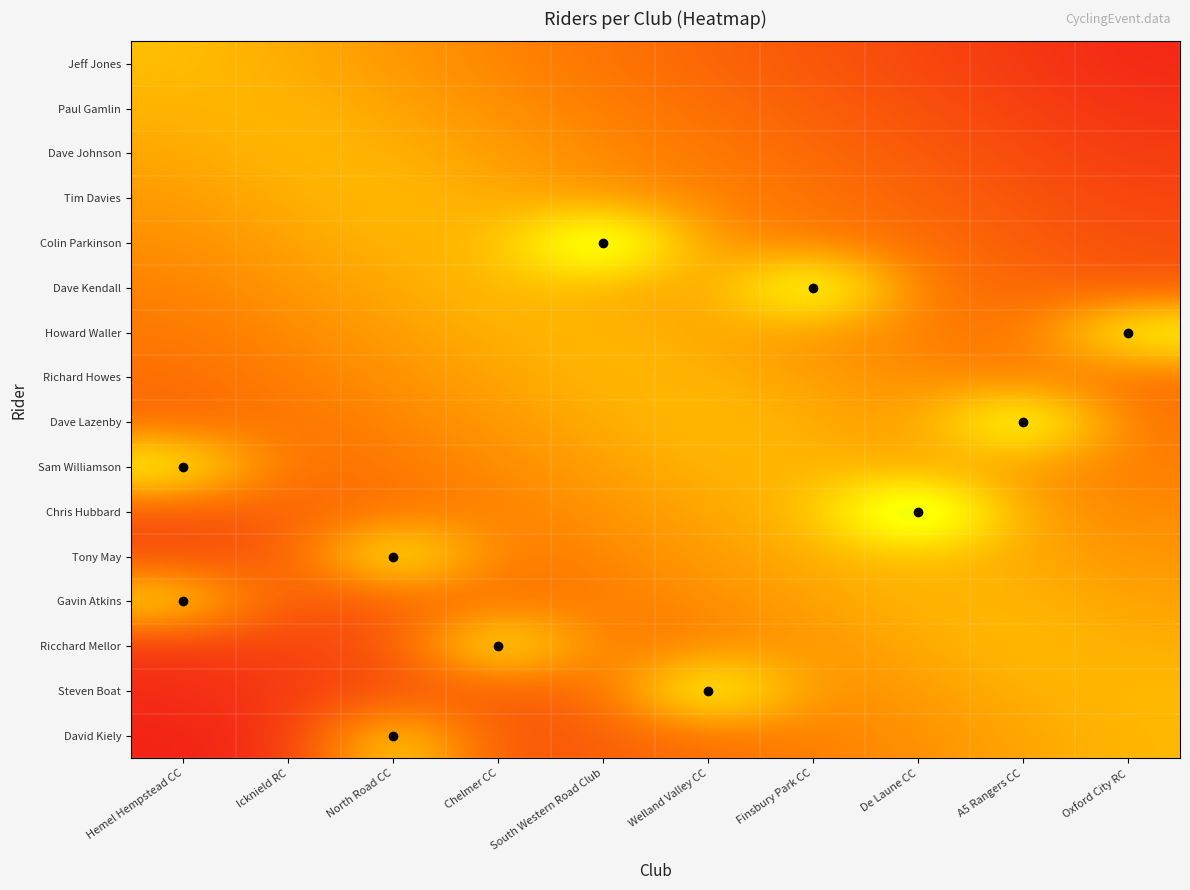

At which category is the sum across all series the highest?

Welland Valley CC